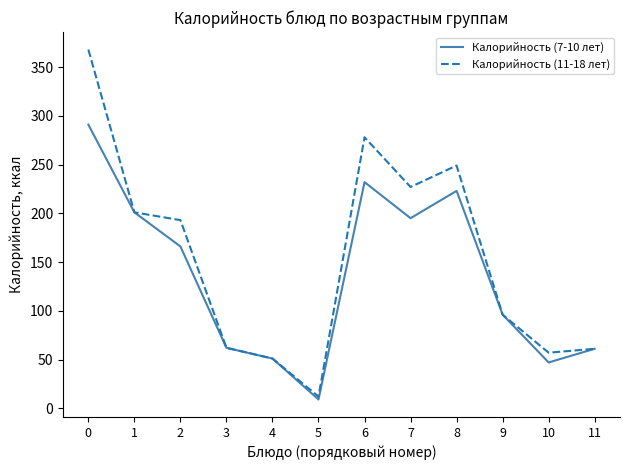

What is the spread (max minus min) of values at 2?

27